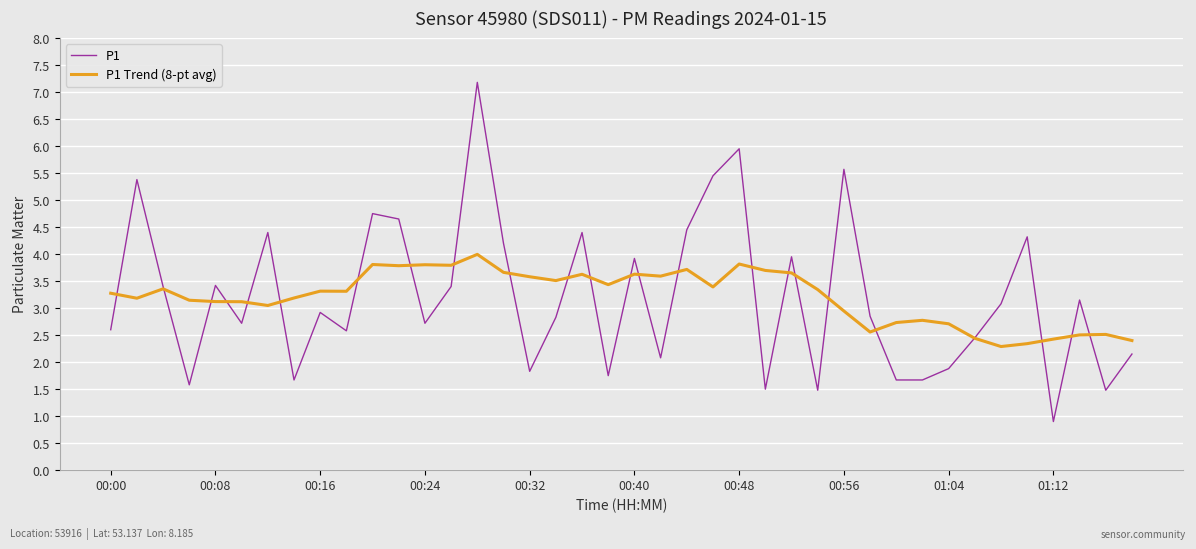

Which series has the widest spread of values?

P1